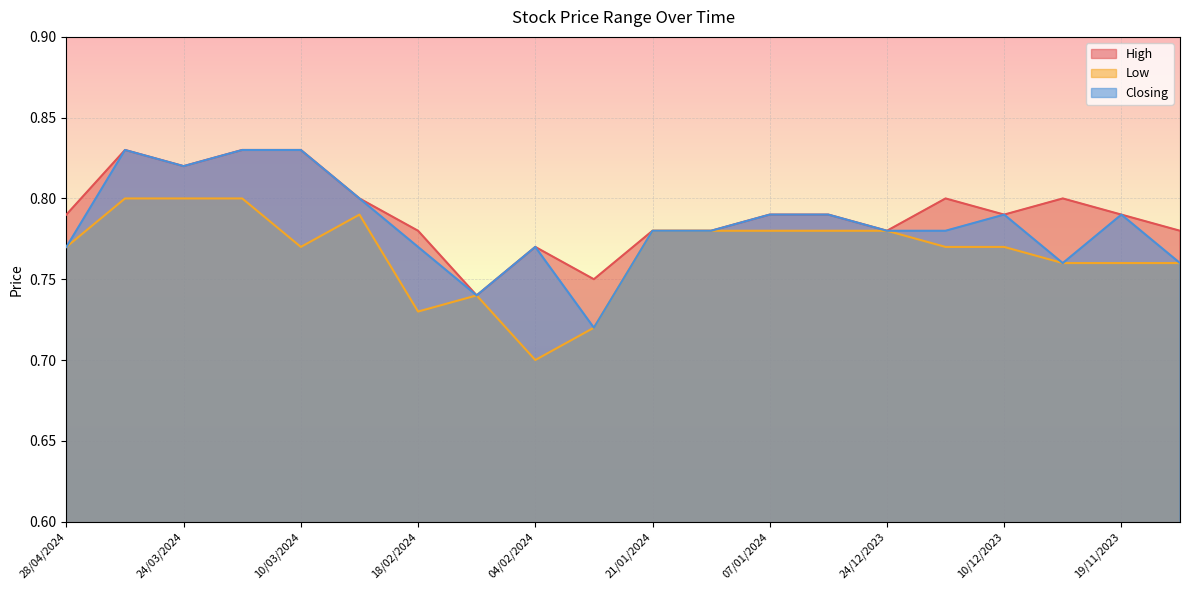

At which label is Low closest to 0?

04/02/2024